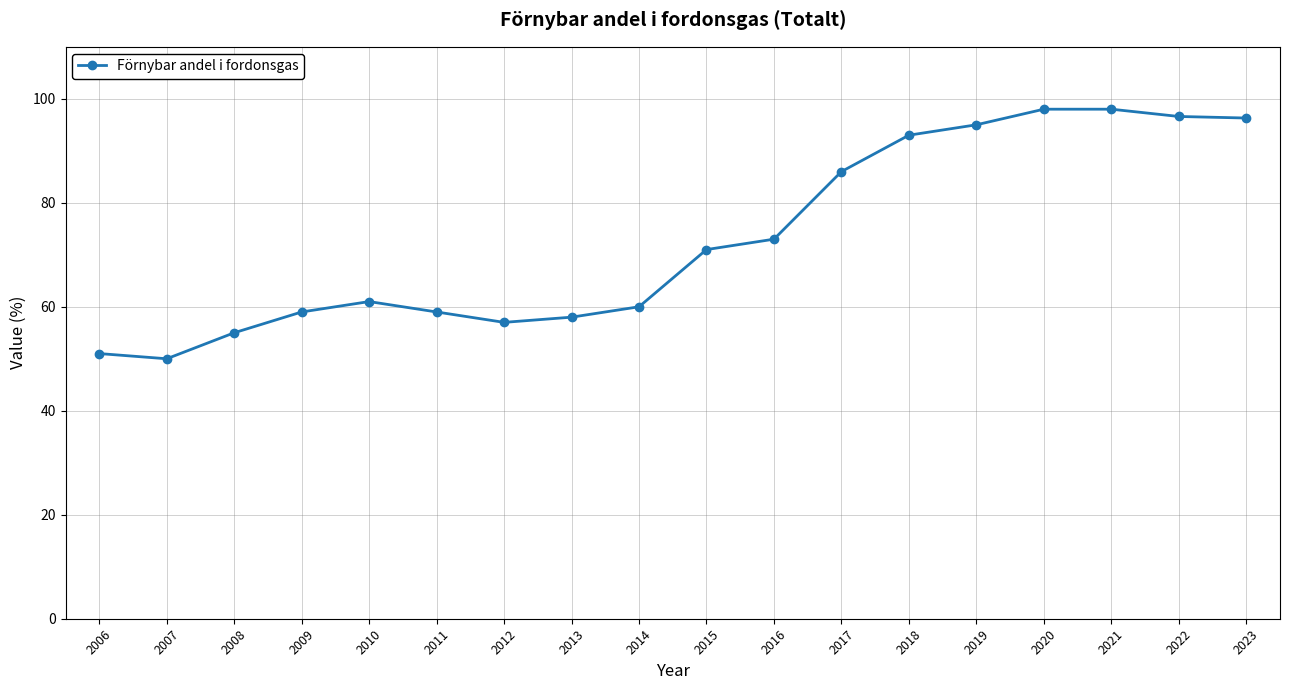

Approximately how many times larger is the value at 2015 compared to 2013?

1.2